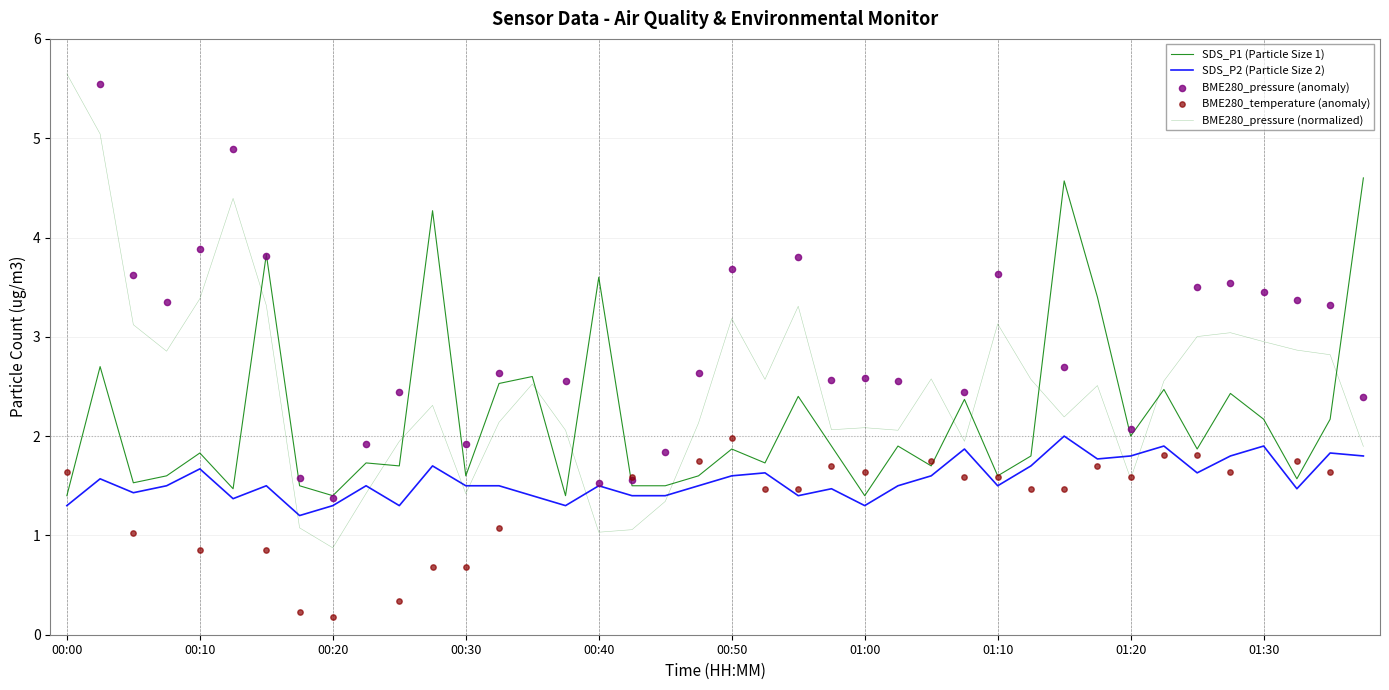

At how many categories does at least one series exceed 4?

6